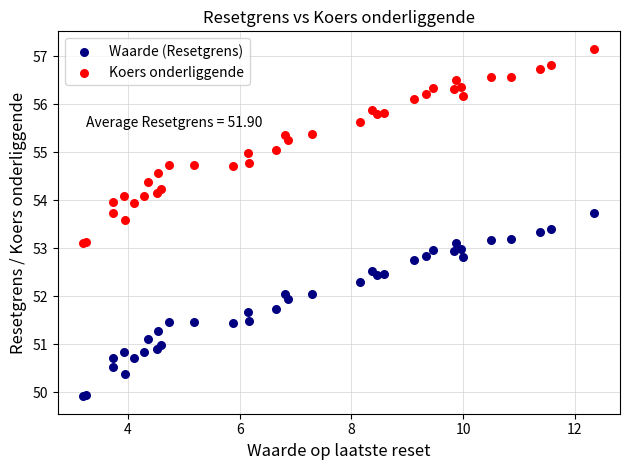

What are all the series names shown in the legend?

Waarde (Resetgrens), Koers onderliggende